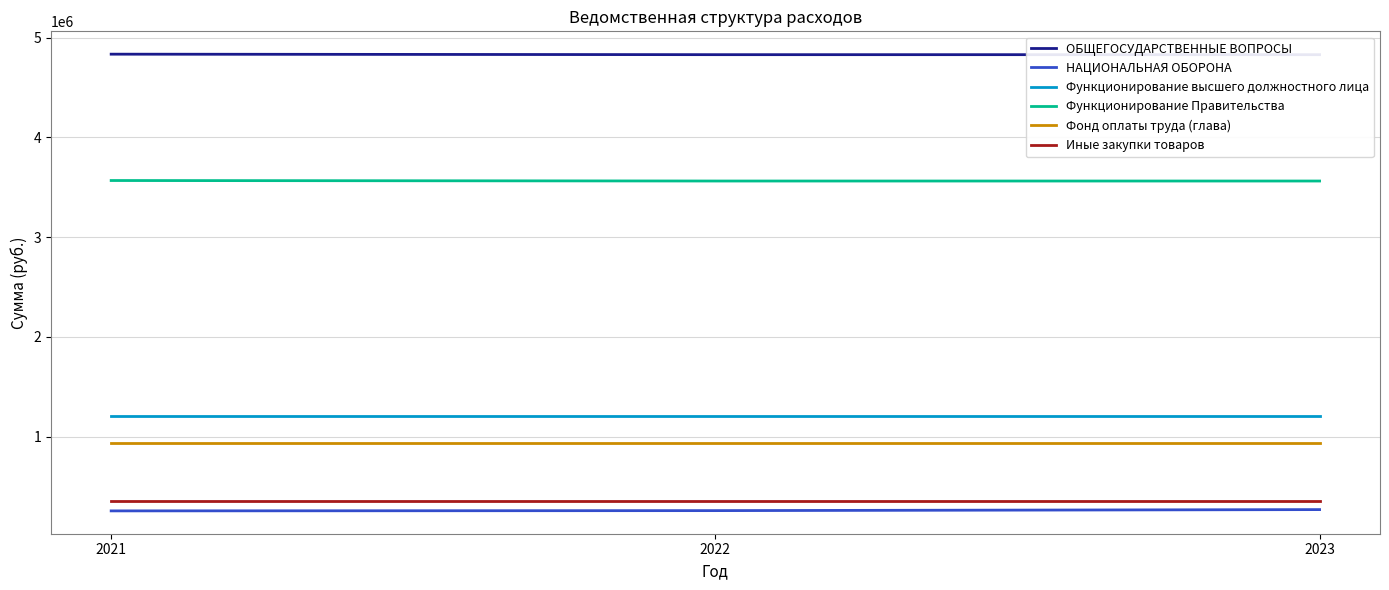

Rank the series at 2023 from lowest to highest value.

НАЦИОНАЛЬНАЯ ОБОРОНА, Иные закупки товаров, Фонд оплаты труда (глава), Функционирование высшего должностного лица, Функционирование Правительства, ОБЩЕГОСУДАРСТВЕННЫЕ ВОПРОСЫ